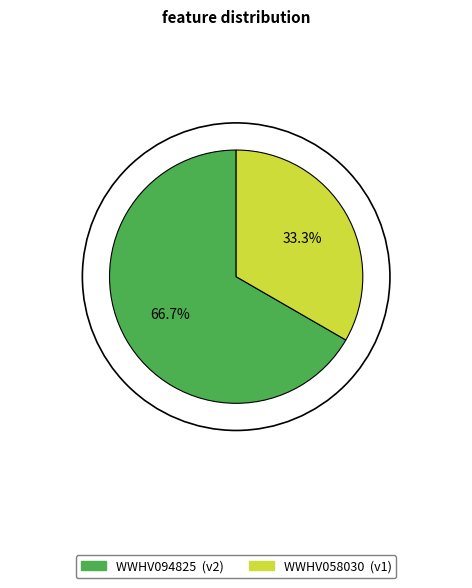

The WWHV058030 slice represents 27% of the pie. True or false?

False